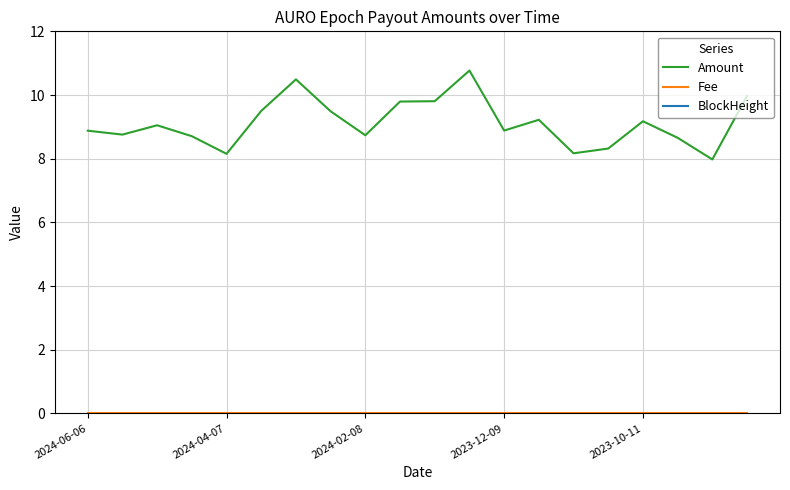

Is it true that Amount equals 2.4 at 2024-06-06?

False